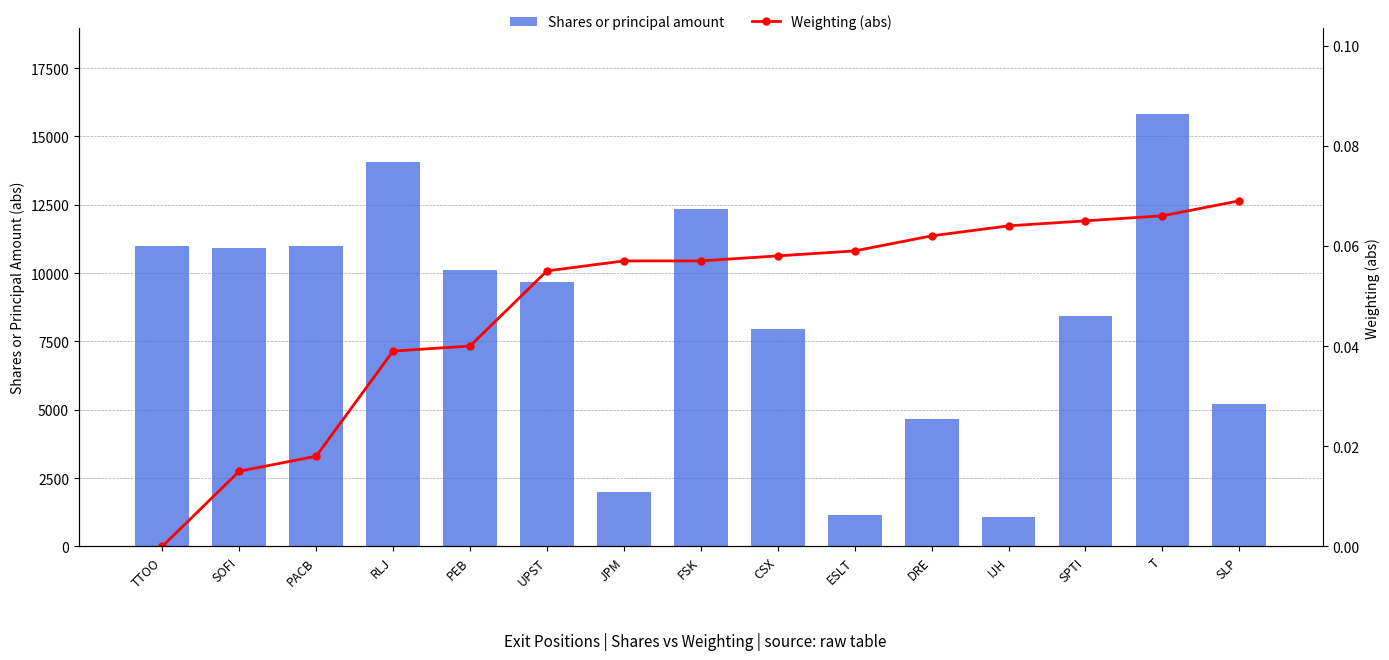

What is the sum of the Weighting (abs) values at IJH and DRE?

0.1